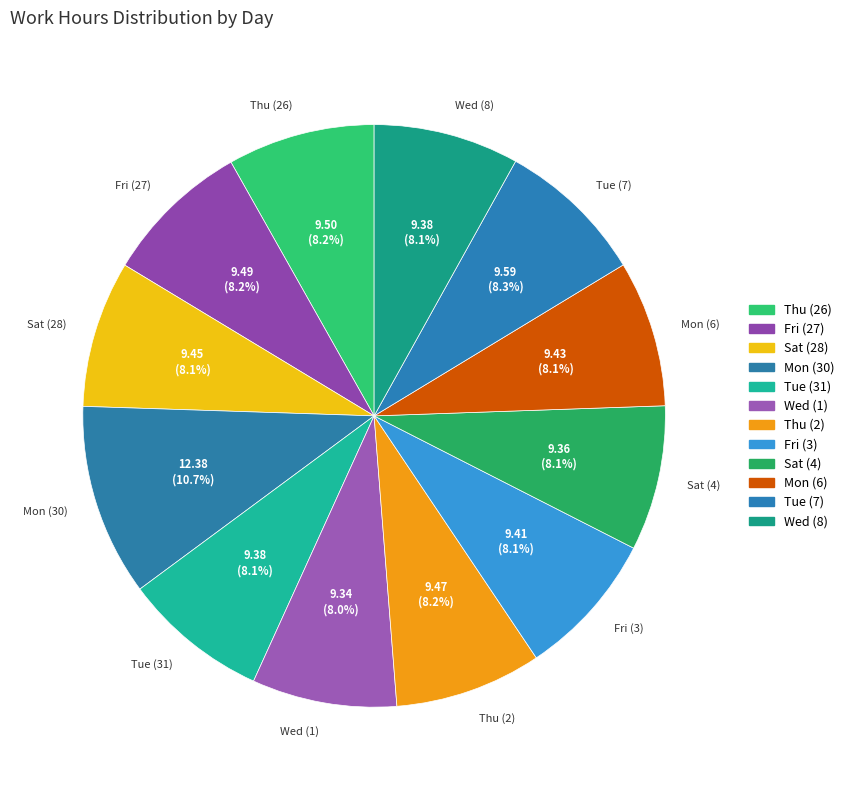

True or false: Tue (7) accounts for 8% of the total.

True